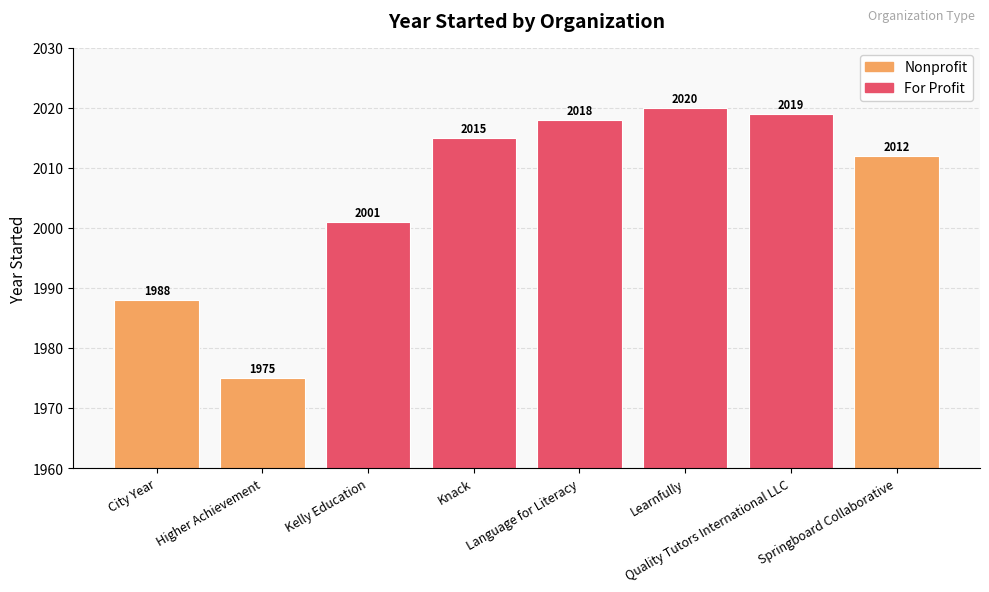

The value at City Year is 3322. True or false?

False